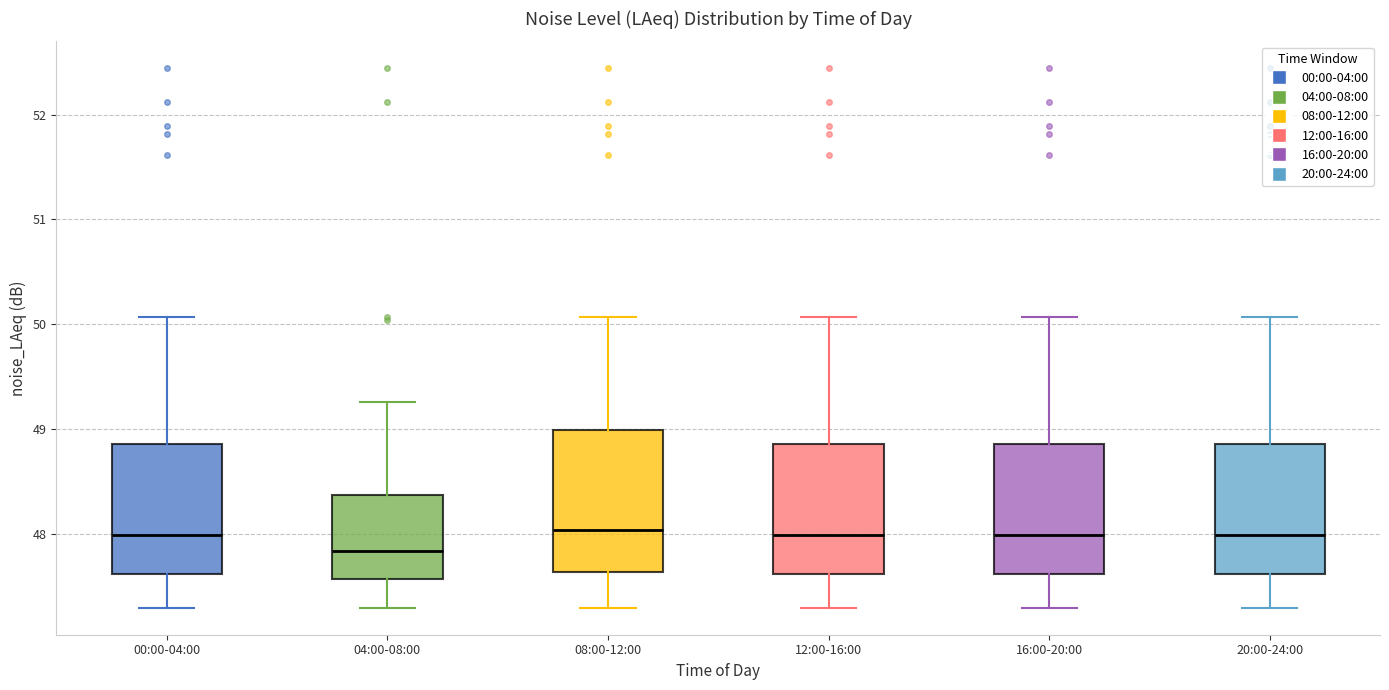

Which box is the tallest, from its lower edge to its upper edge?

08:00-12:00